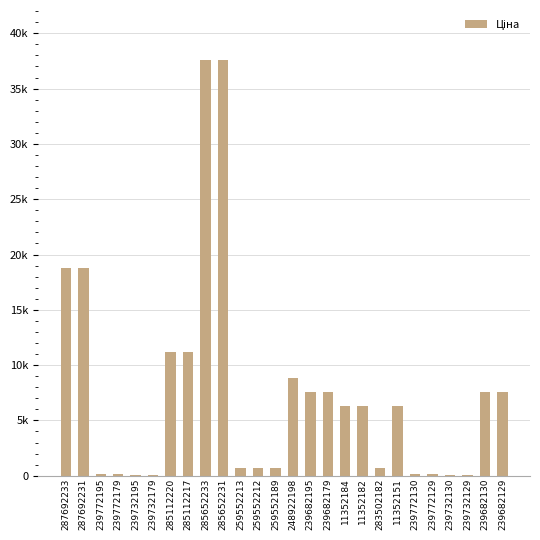

Where is the data nearest to the value 18825?

287692233